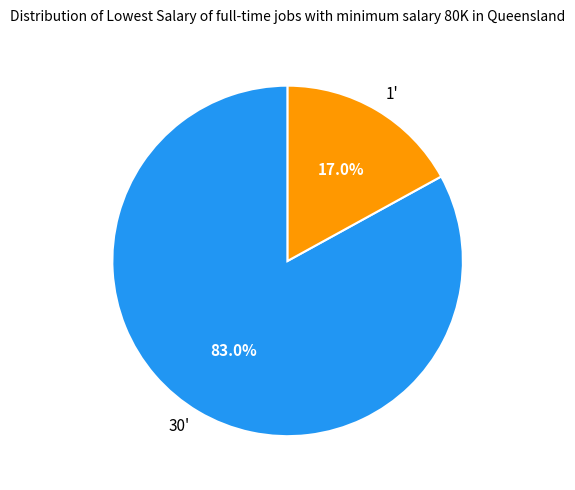

Which category has the smallest portion of the pie?

1'